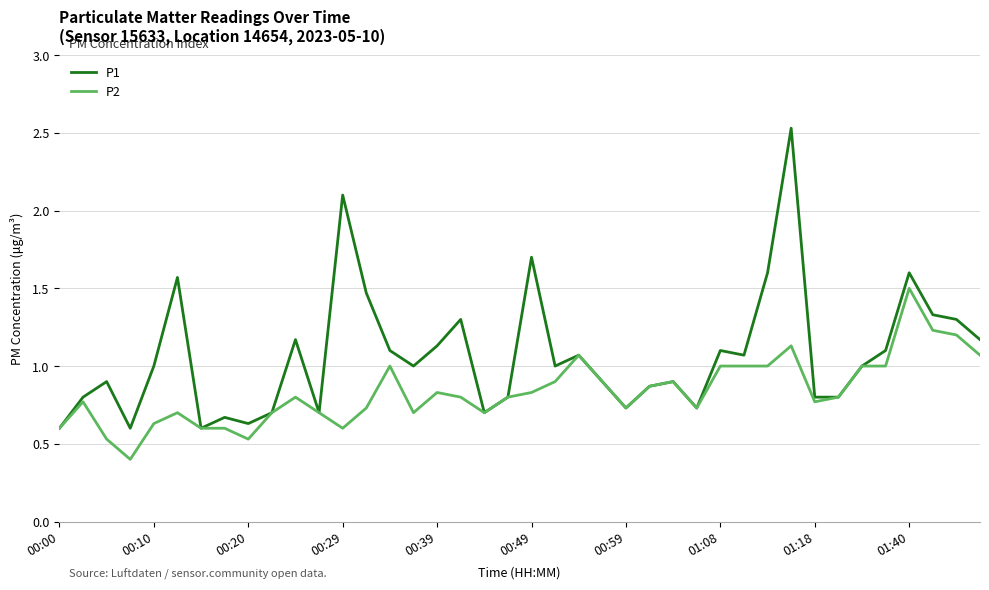

Which series has the largest range (max minus min)?

P1